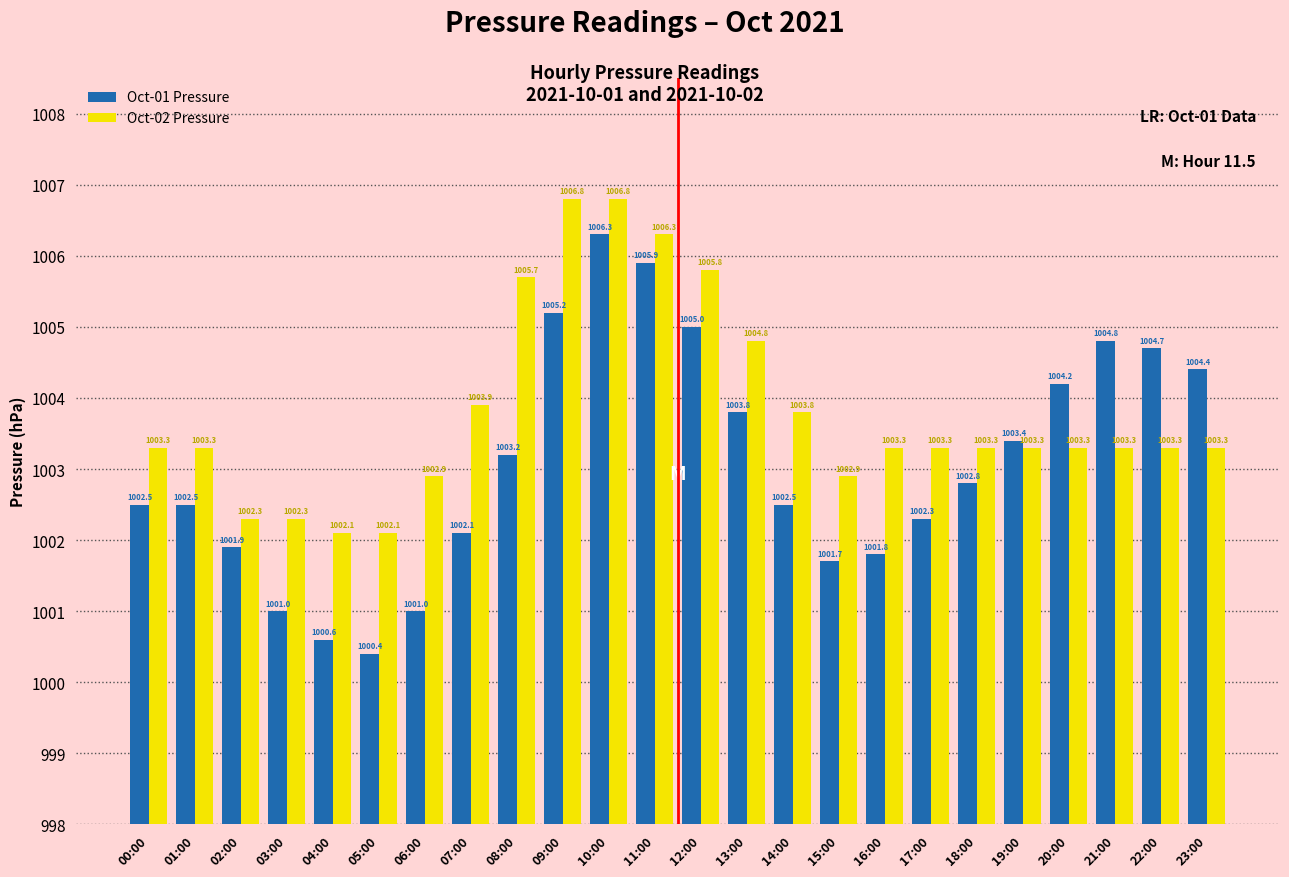

What is the total value across all series at 09:00?

2012.0